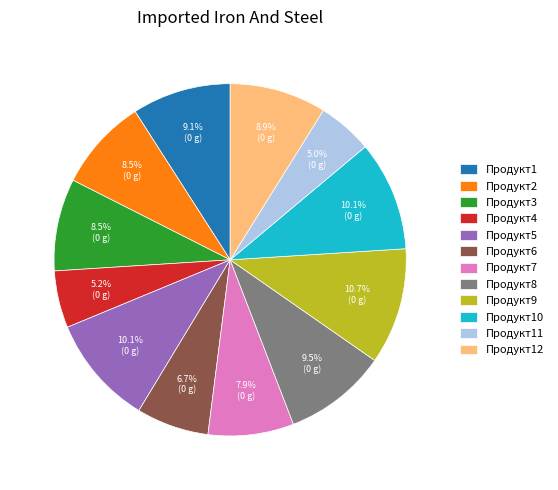

How many slices are in this pie chart?

12